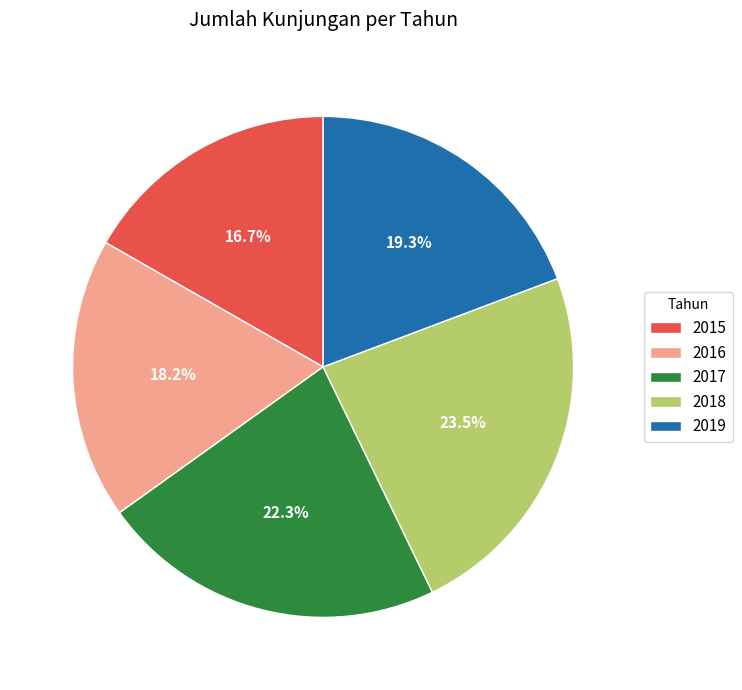

True or false: 2016 accounts for 18% of the total.

True